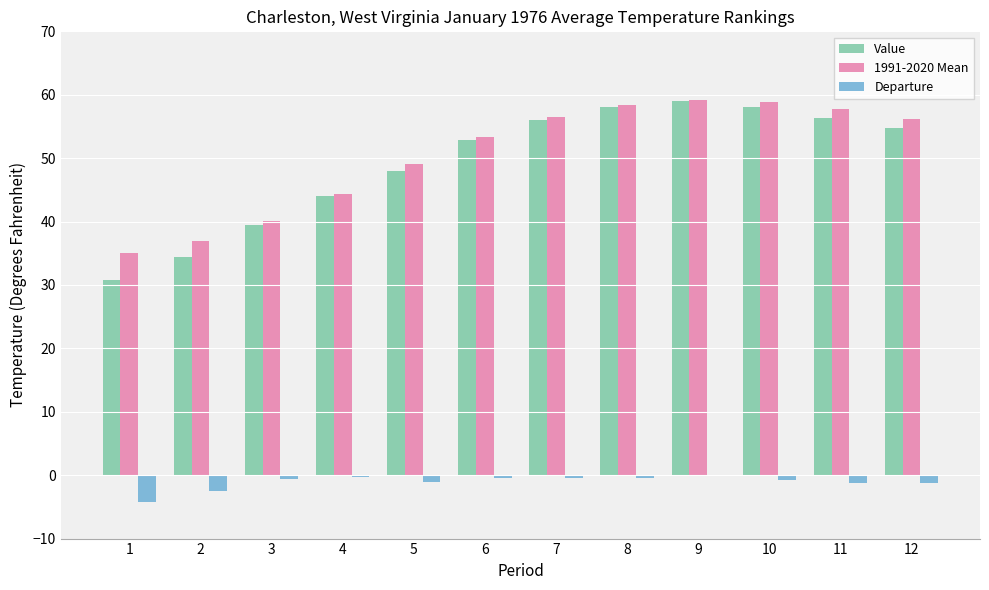

What is the highest value of the Value series?

59.0